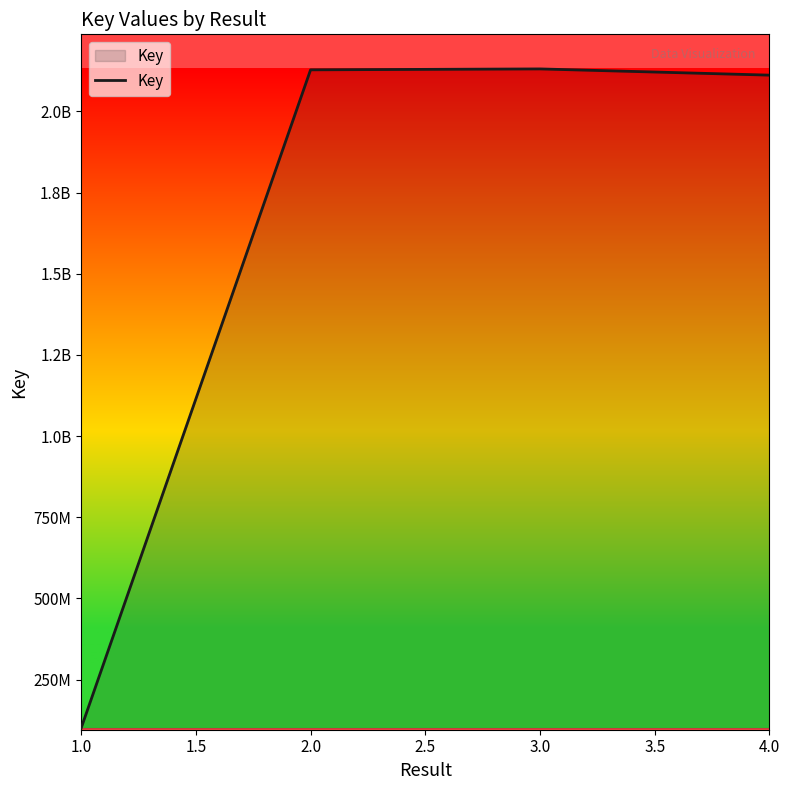

Does the chart have visible grid lines?

No